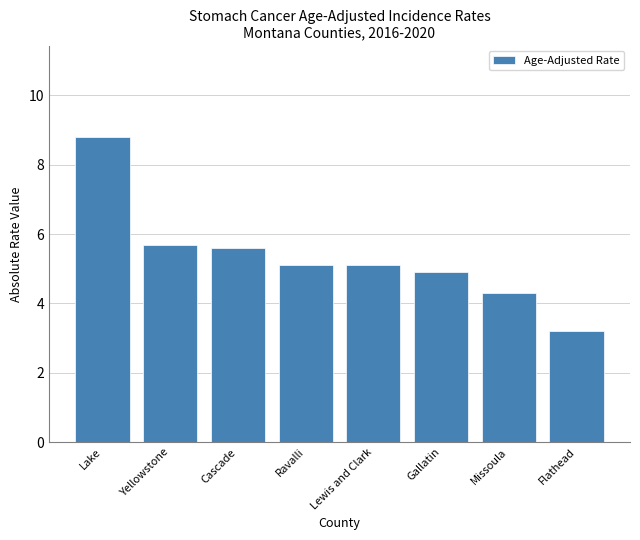

Reading right to left, transcribe all the data shown in this chart.

3.2	4.3	4.9	5.1	5.1	5.6	5.7	8.8